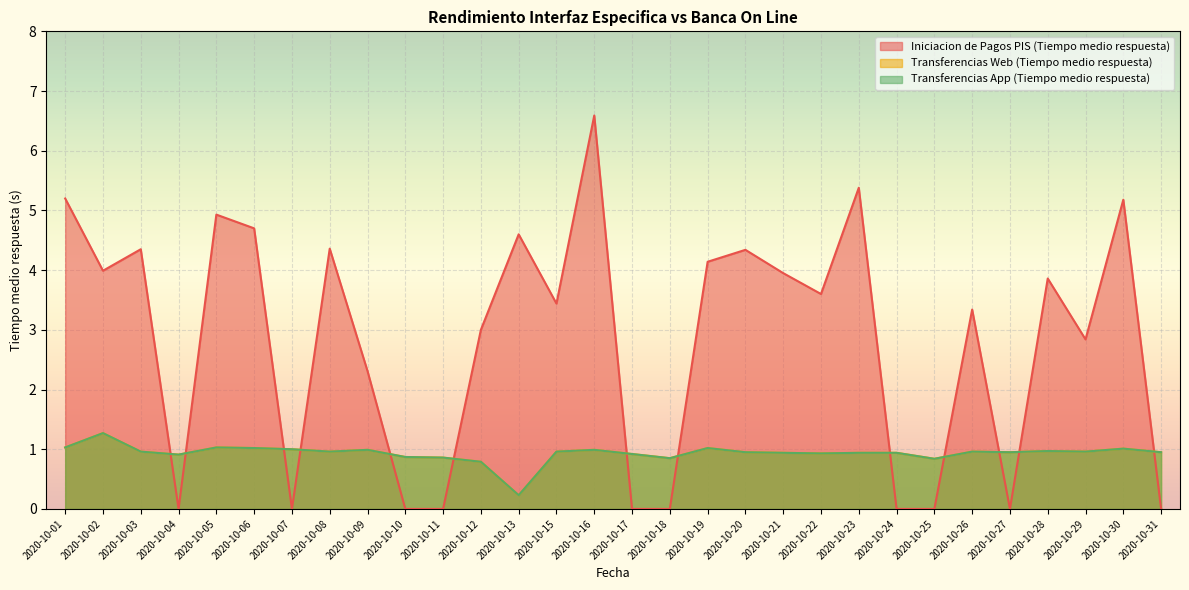

What are all the series names shown in the legend?

Iniciacion de Pagos PIS (Tiempo medio respuesta), Transferencias Web (Tiempo medio respuesta), Transferencias App (Tiempo medio respuesta)